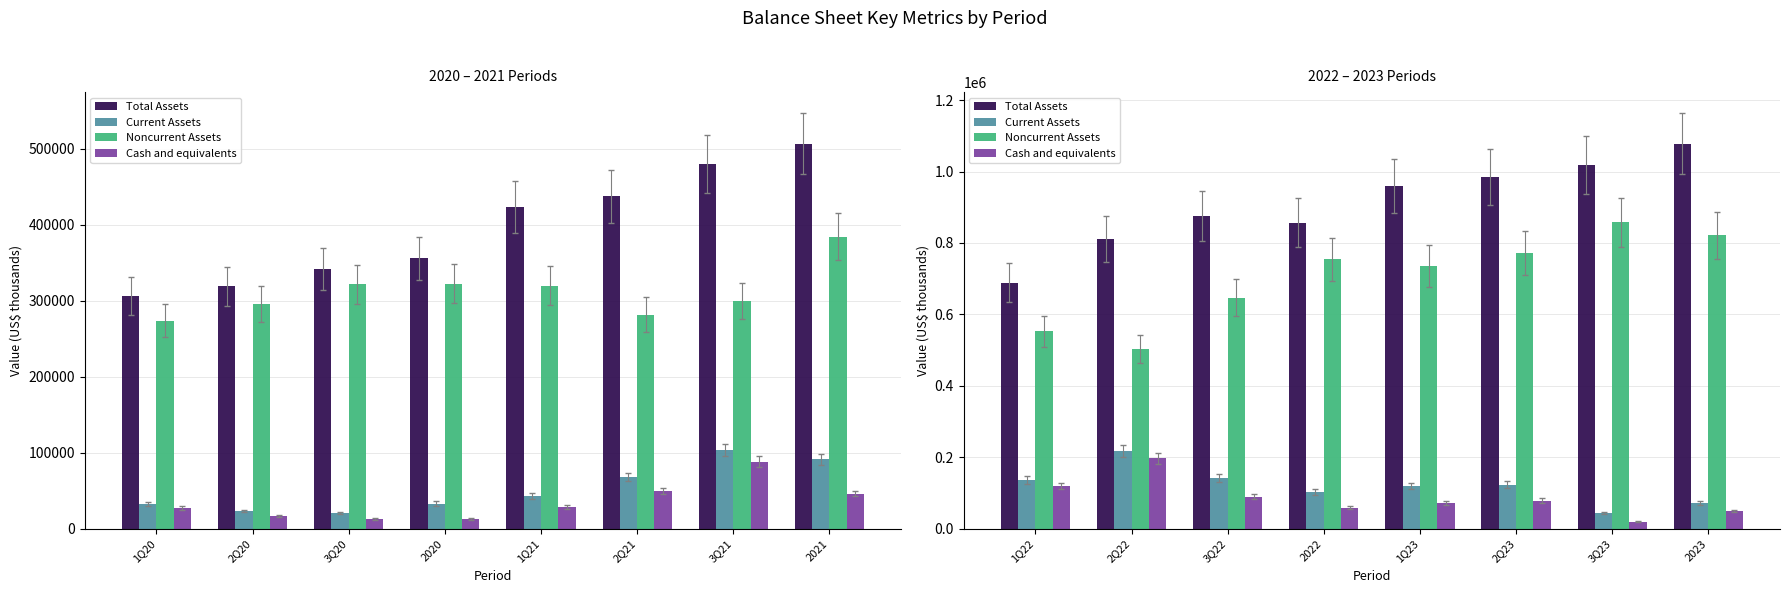

How many bars are there in each group?

4